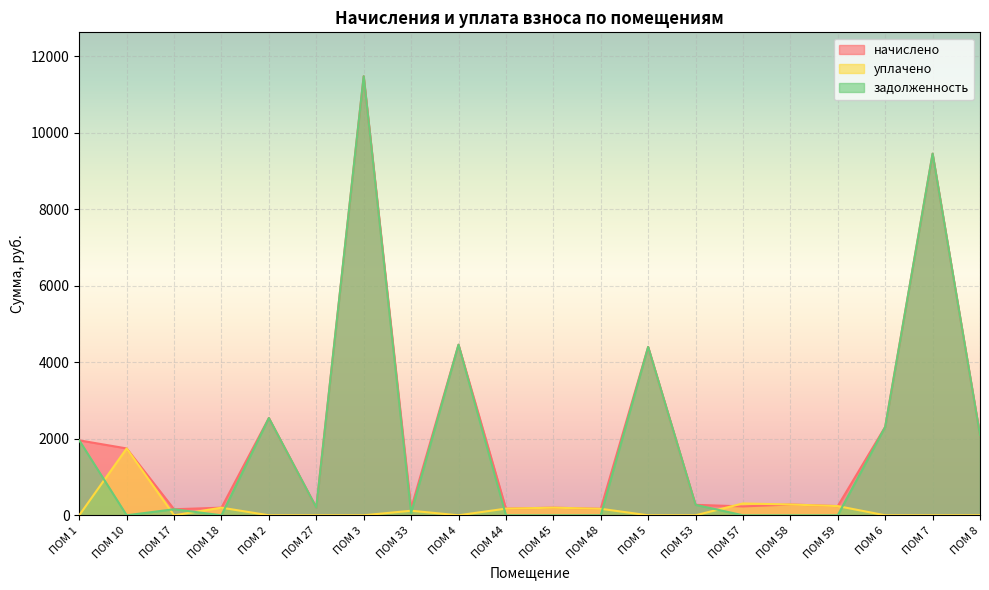

Reading left to right, extract all data points from this chart.

начислено: ПОМ 1=1958.2	ПОМ 10=1747.1	ПОМ 17=157.3	ПОМ 18=198.7	ПОМ 2=2542.0	ПОМ 27=202.9	ПОМ 3=11476.1	ПОМ 33=178.0	ПОМ 4=4458.8	ПОМ 44=173.9	ПОМ 45=198.7	ПОМ 48=169.7	ПОМ 5=4400.8	ПОМ 53=273.2	ПОМ 57=231.8	ПОМ 58=281.5	ПОМ 59=240.1	ПОМ 6=2310.1	ПОМ 7=9451.6	ПОМ 8=2094.8
уплачено: ПОМ 1=0.0	ПОМ 10=1747.1	ПОМ 17=0.0	ПОМ 18=198.7	ПОМ 2=0.0	ПОМ 27=0.0	ПОМ 3=0.0	ПОМ 33=118.7	ПОМ 4=0.0	ПОМ 44=173.9	ПОМ 45=198.7	ПОМ 48=169.7	ПОМ 5=0.0	ПОМ 53=0.0	ПОМ 57=309.1	ПОМ 58=281.5	ПОМ 59=240.1	ПОМ 6=0.0	ПОМ 7=0.0	ПОМ 8=0.0
задолженность: ПОМ 1=1958.2	ПОМ 10=0.0	ПОМ 17=157.3	ПОМ 18=0.0	ПОМ 2=2542.0	ПОМ 27=202.9	ПОМ 3=11476.1	ПОМ 33=59.3	ПОМ 4=4458.8	ПОМ 44=0.0	ПОМ 45=0.0	ПОМ 48=0.0	ПОМ 5=4400.8	ПОМ 53=273.2	ПОМ 57=0.0	ПОМ 58=0.0	ПОМ 59=0.0	ПОМ 6=2310.1	ПОМ 7=9451.6	ПОМ 8=2094.8